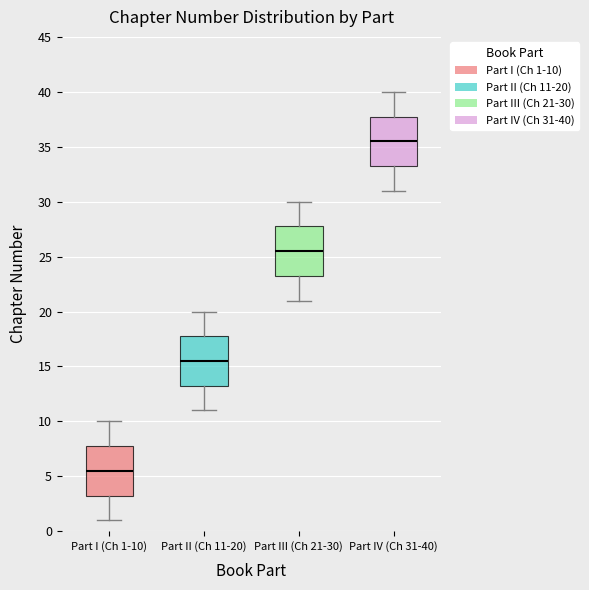

Reading left to right, transcribe this box plot: for each box, give where its median line is, the range the box spans, and where its two whiskers end, as read against the y-axis. The values are not printed on the chart, so give them approximately, as read against the axis.

Part I (Ch 1-10): median 5.5, box 3.5 to 8.0, whiskers 1.0 to 10.0
Part II (Ch 11-20): median 15.5, box 13.5 to 18.0, whiskers 11.0 to 20.0
Part III (Ch 21-30): median 25.5, box 23.5 to 28.0, whiskers 21.0 to 30.0
Part IV (Ch 31-40): median 35.5, box 33.5 to 38.0, whiskers 31.0 to 40.0